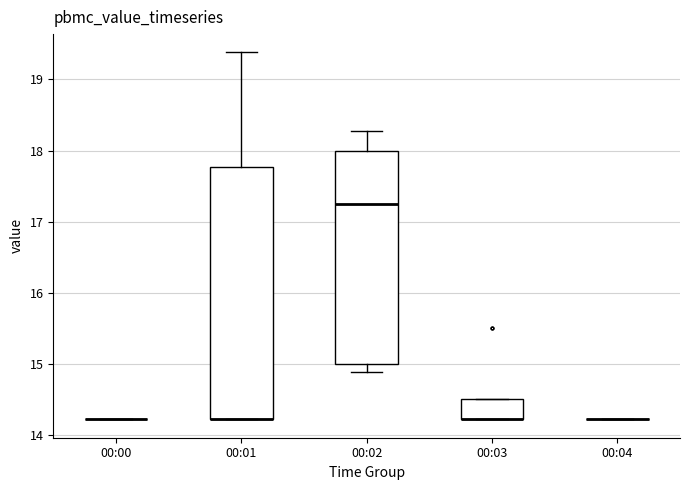

Reading left to right, read every box against the y-axis: the position of its median line, the range the box covers, and the ends of its whiskers. The values are not printed on the chart, so give them approximately, as read against the axis.

00:00: box collapsed to a line at 14.2, whiskers 14.2 to 14.2
00:01: median 14.2 (drawn on the box's lower edge), box 14.2 to 17.8, whiskers 14.2 to 19.4
00:02: median 17.2, box 15.0 to 18.0, whiskers 14.9 to 18.3
00:03: median 14.2 (drawn on the box's lower edge), box 14.2 to 14.5, whiskers 14.2 to 14.5
00:04: box collapsed to a line at 14.2, whiskers 14.2 to 14.2